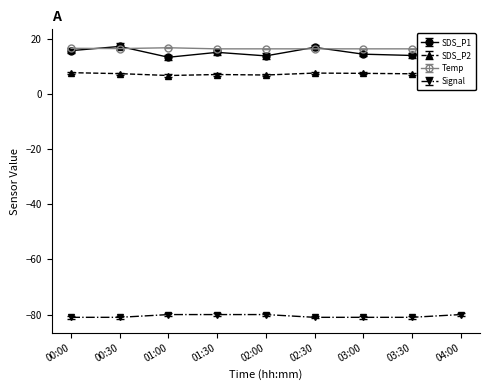

Is it true that SDS_P2 equals 7.0 at 02:00?

True